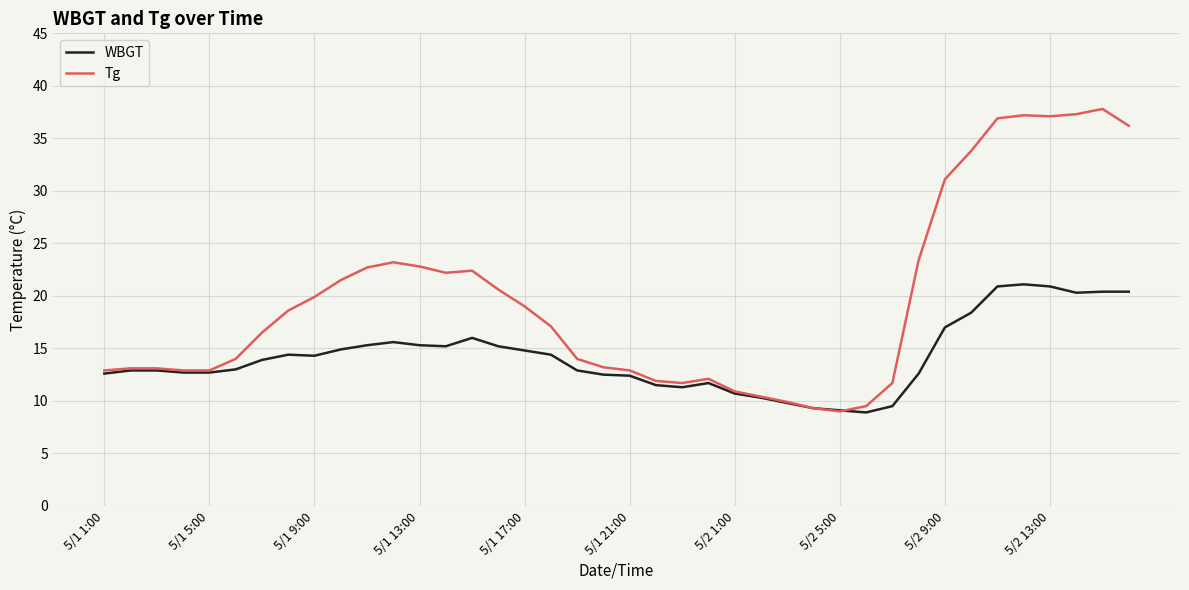

What is the lowest value of the Tg series?

9.0